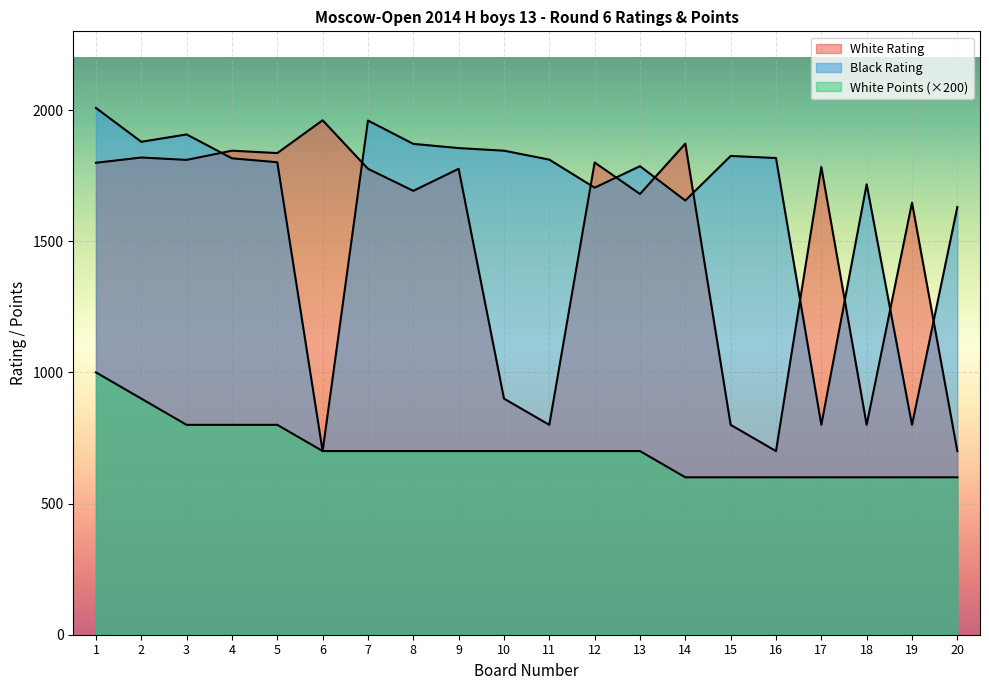

Which series has the largest total across all categories?

Black Rating